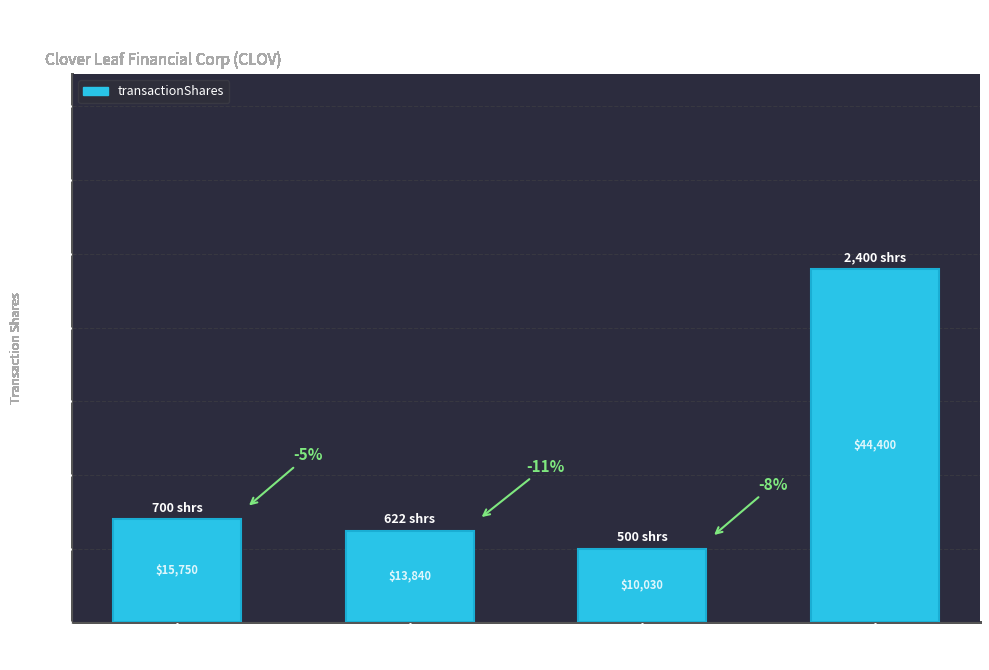

Rank the categories by value from lowest to highest.

Mar 2004
Niebur, Sep 2004
Niebur, Nov 2004
Terry, Aug 2003
Niebur